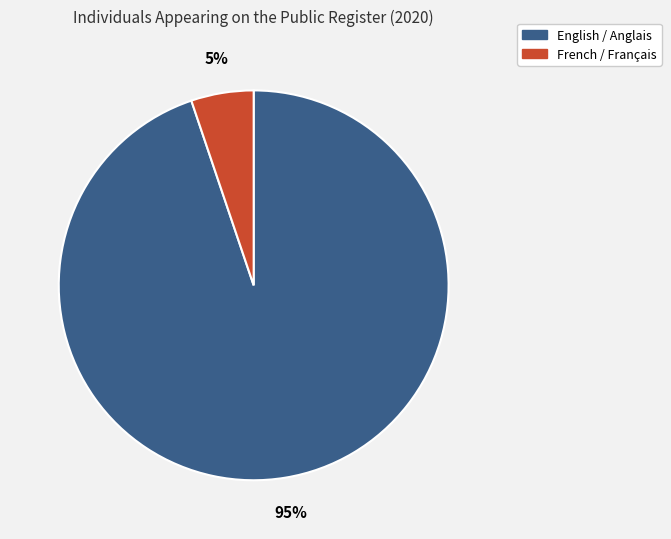

Which has a higher value, French / Français or English / Anglais?

English / Anglais